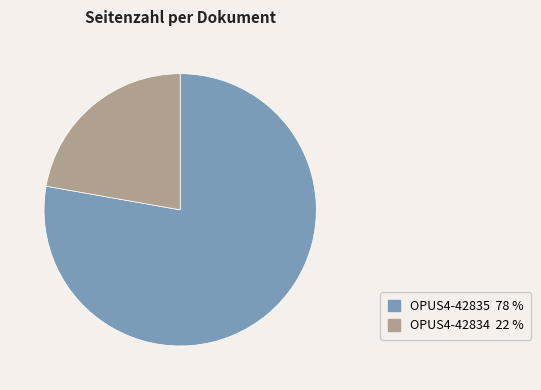

Does OPUS4-42835 account for over 50% of the chart?

Yes